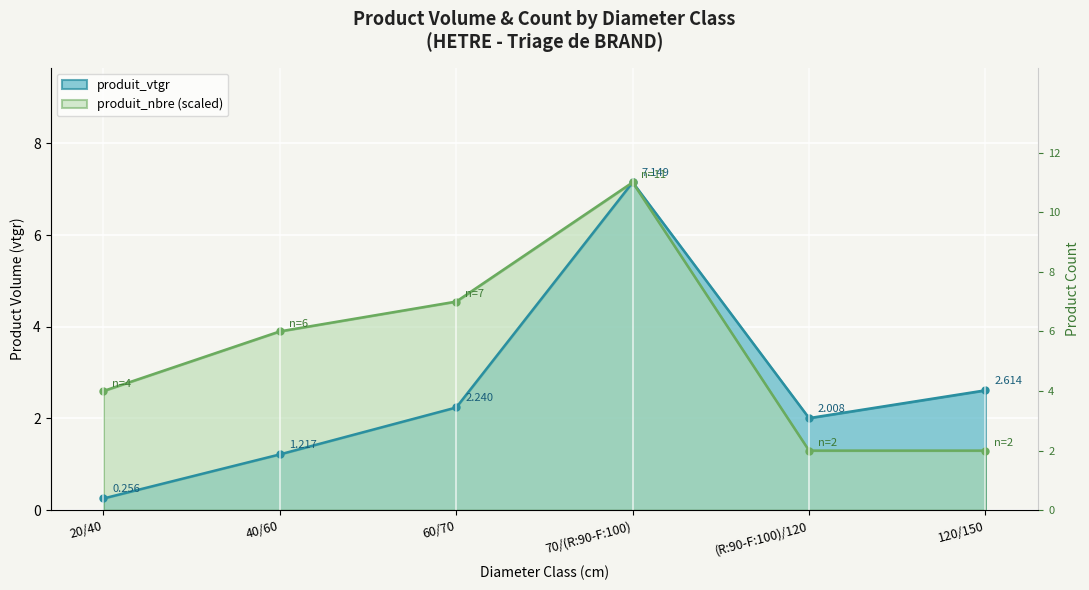

Reading left to right, extract all data points from this chart.

produit_vtgr: 0.3	1.2	2.2	7.1	2.0	2.6
produit_nbre: 2.6	3.9	4.5	7.1	1.3	1.3